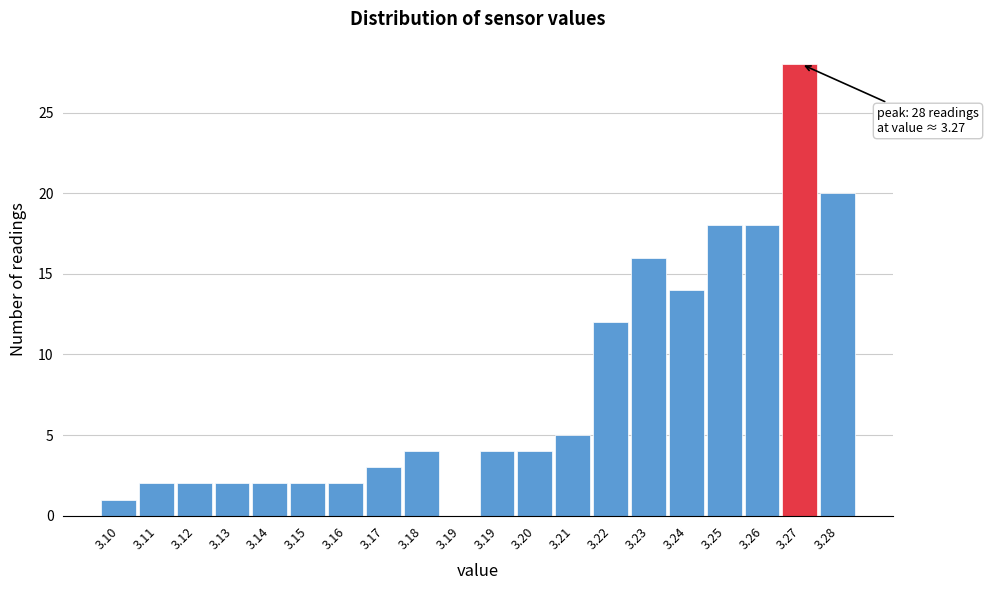

How many data points does each series have?

20